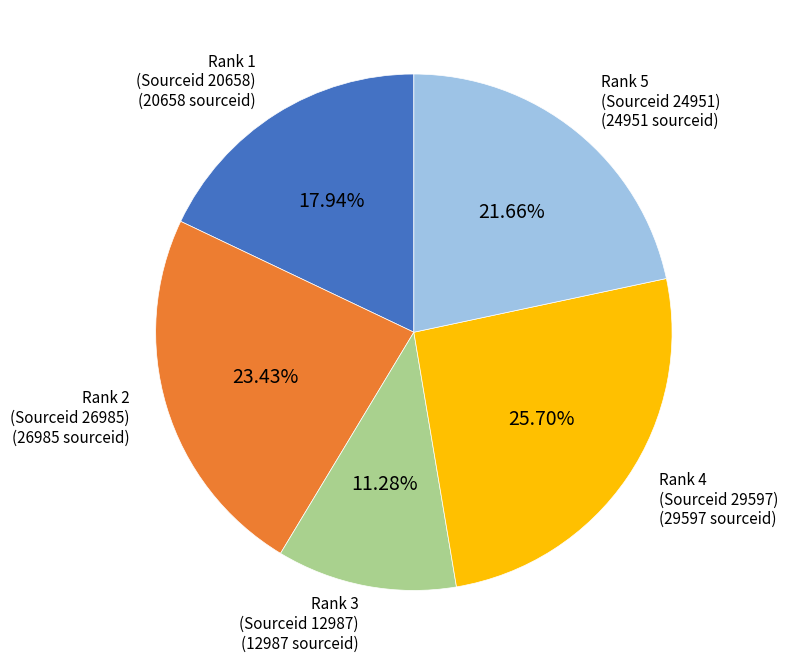

Is there a majority slice in this chart?

No